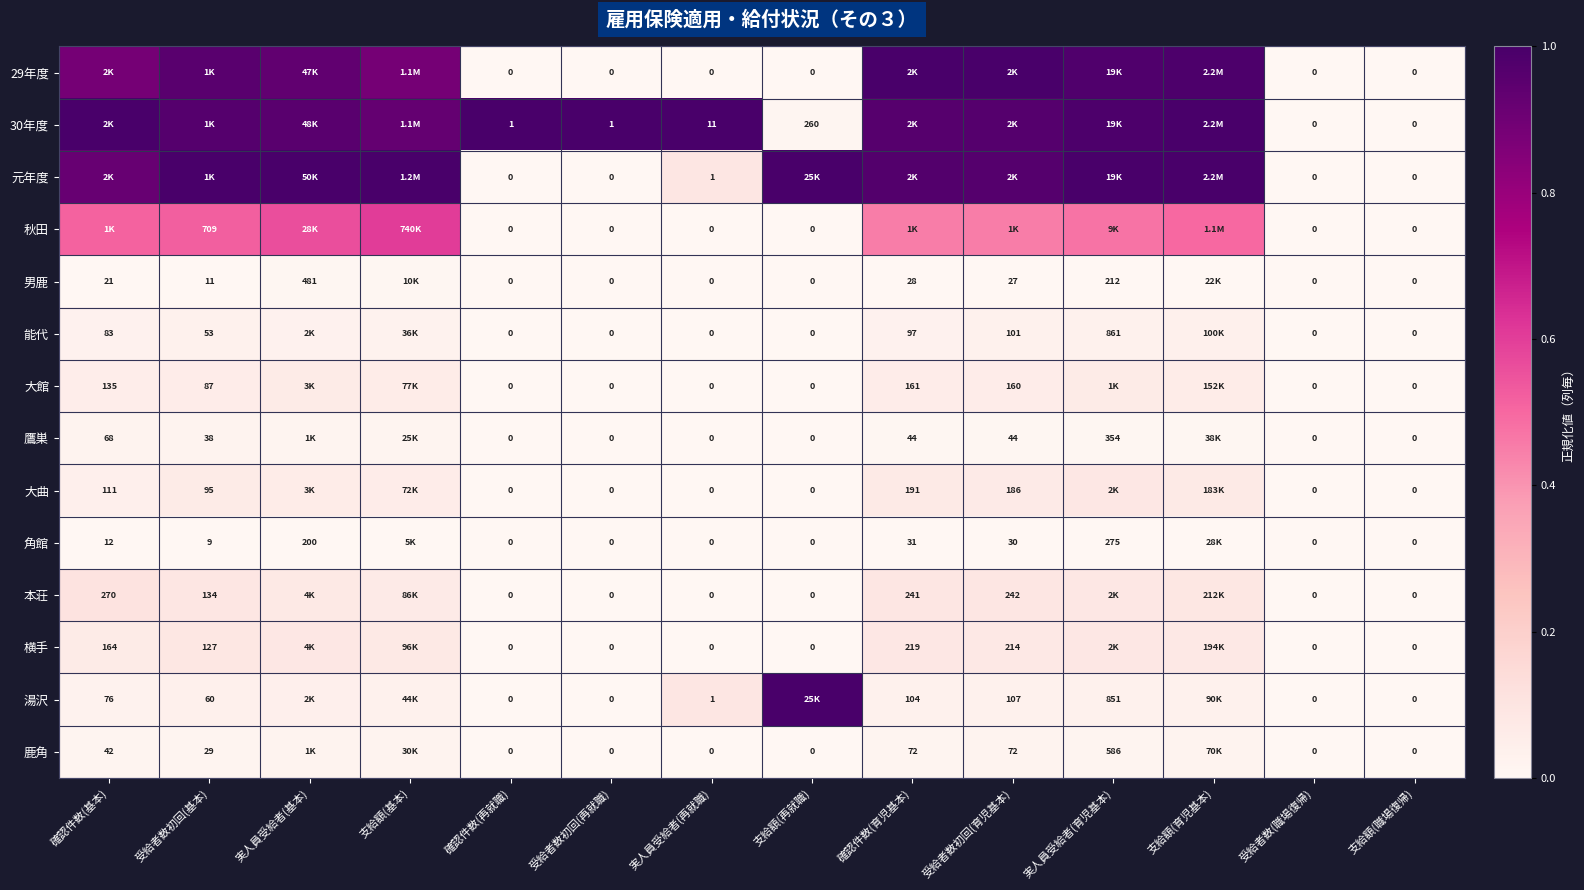

What is the spread (max minus min) of values at 受給者数初回(基本)?

1.0